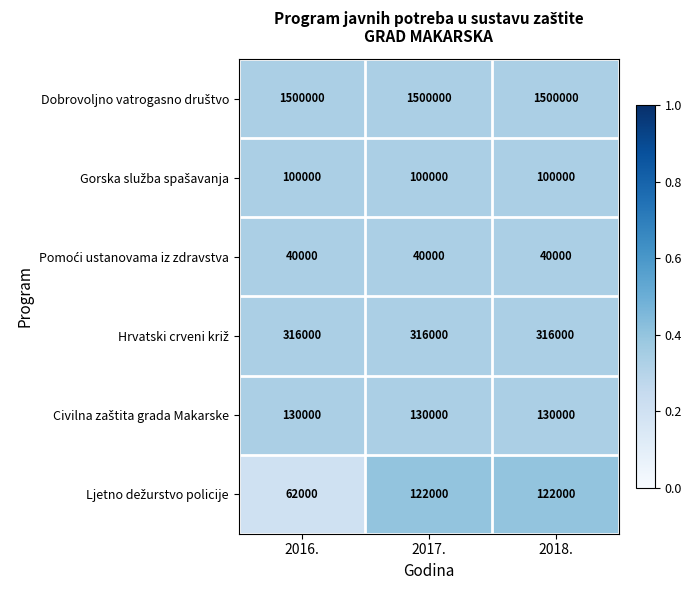

What is the spread (max minus min) of values at 2018.?

1460000